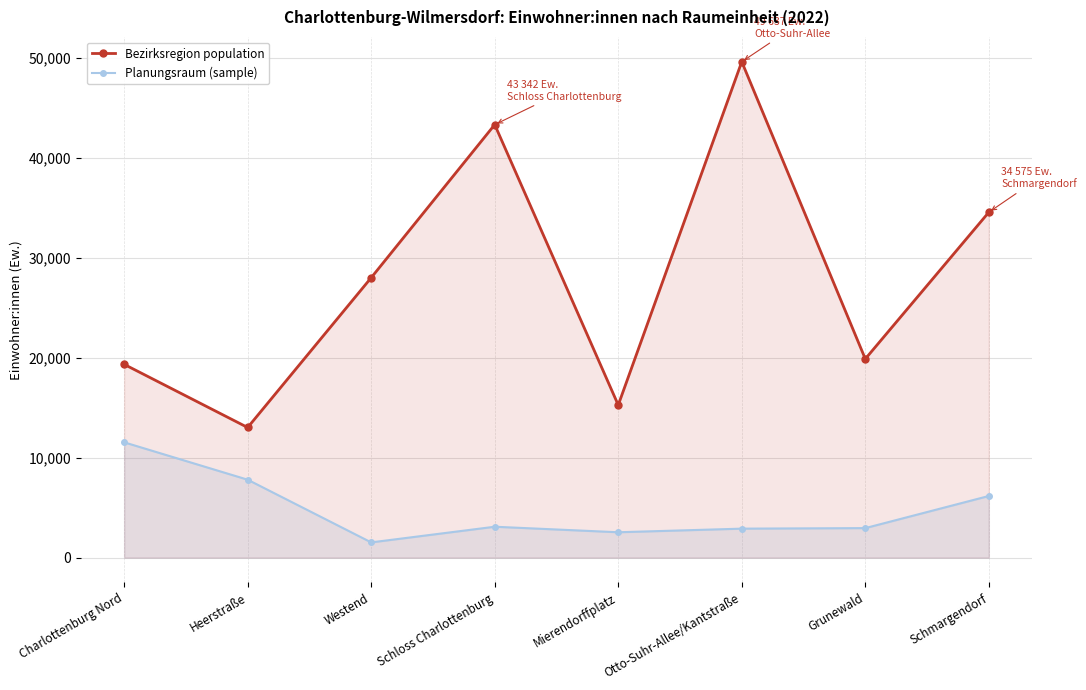

Does the chart display data point markers on the line(s)?

Yes